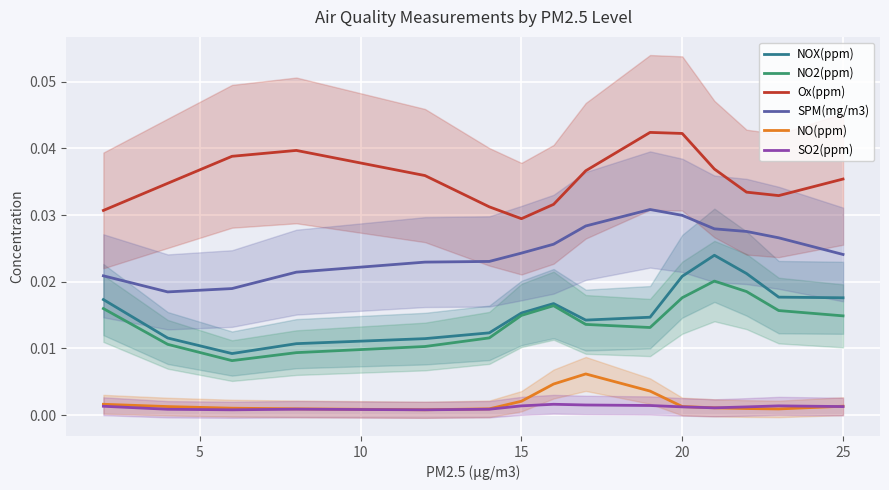

True or false: SO2(ppm) and SPM(mg/m3) cross at least once.

False